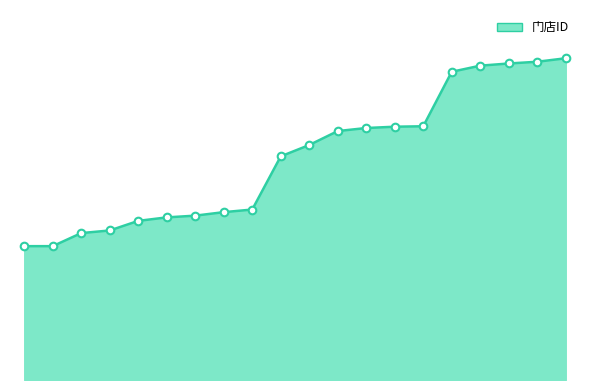

Does the chart have visible grid lines?

No